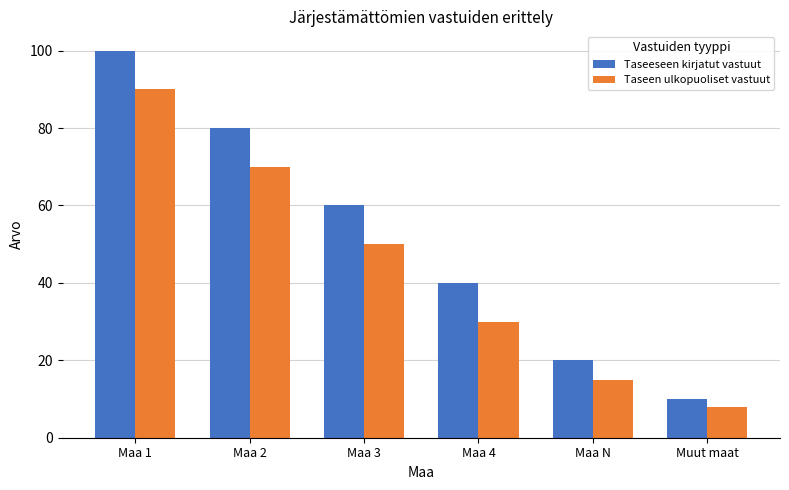

The value of Taseeseen kirjatut vastuut at Maa 3 is 60. True or false?

True